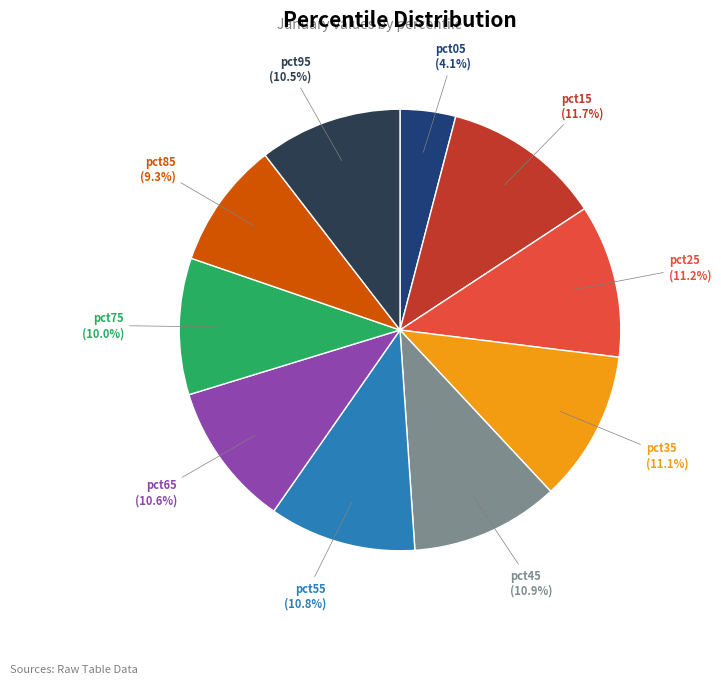

Is there a majority slice in this chart?

No